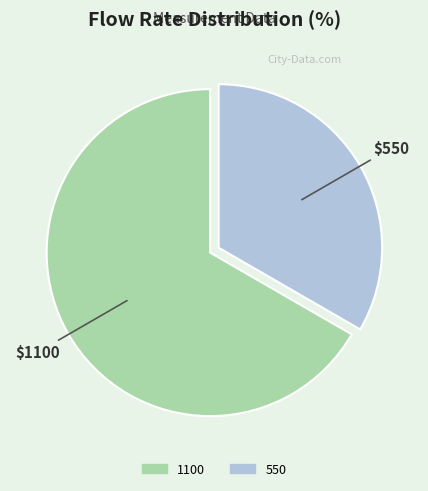

Which has a higher value, 550 or 1100?

1100